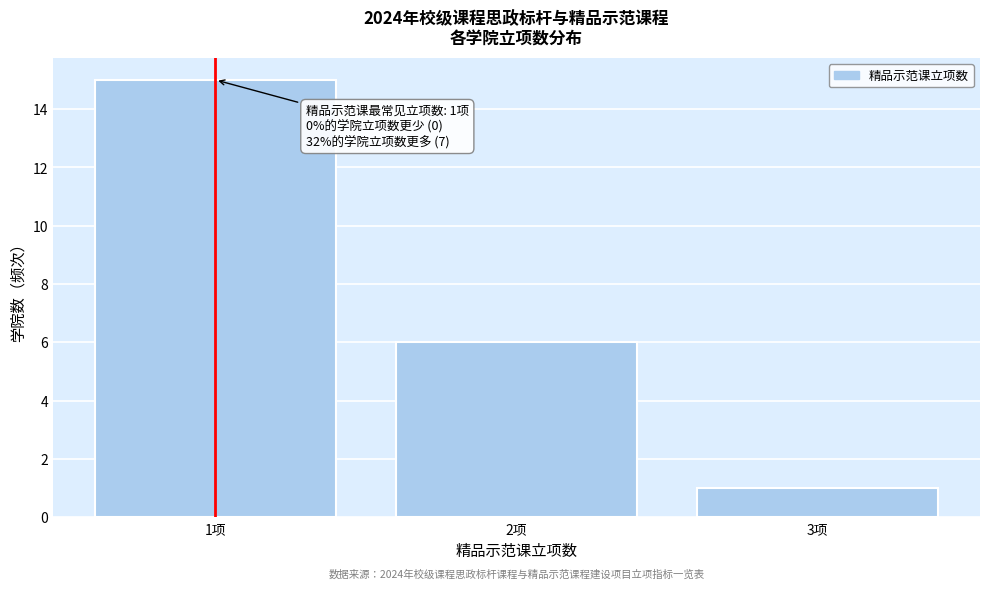

Reading left to right, extract all data points from this chart.

1项=15	2项=6	3项=1